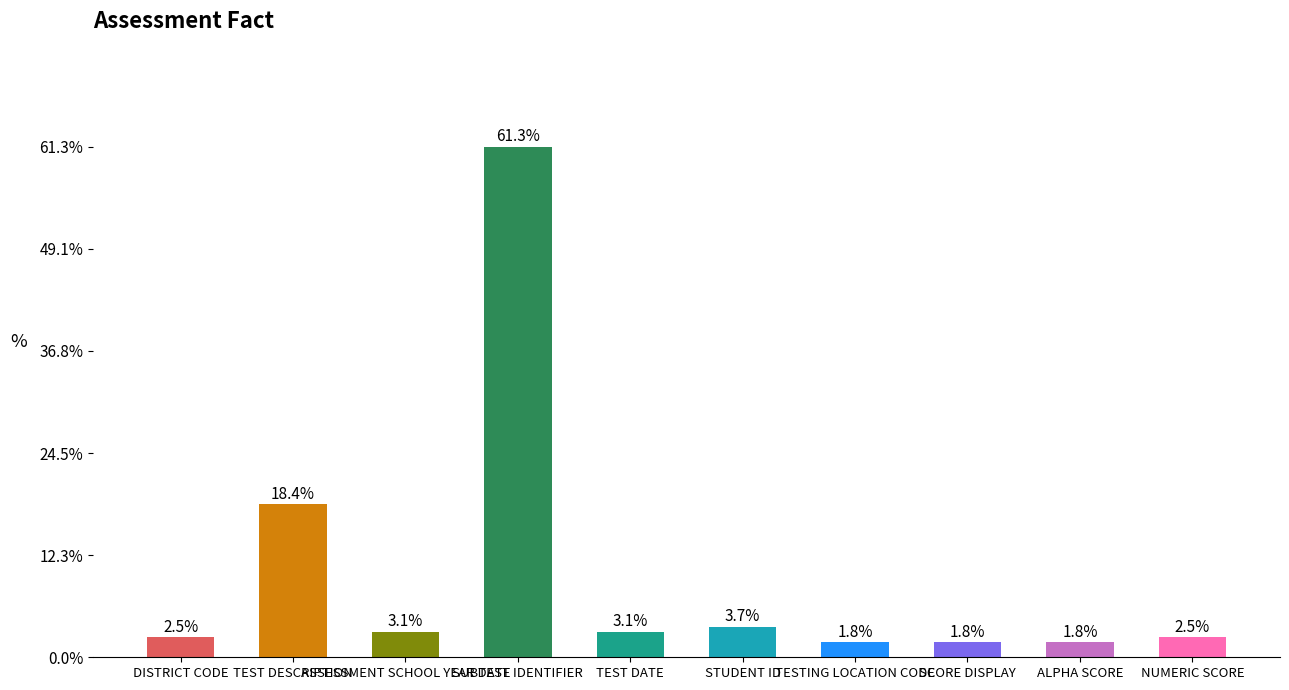

Does the chart contain any negative values?

No